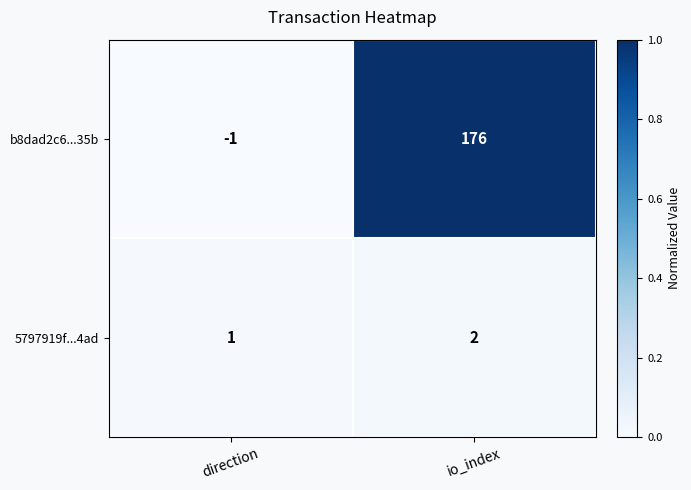

True or false: 5797919f...4ad has a value of 1 at io_index.

False